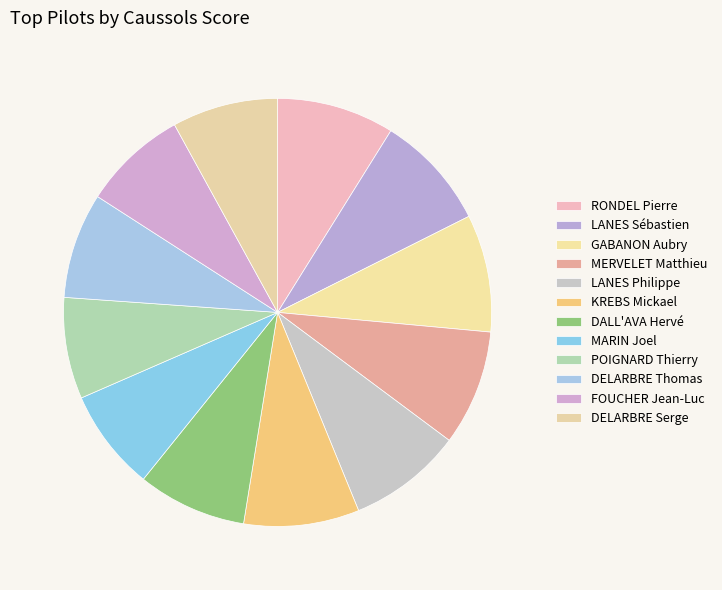

How many segments does this pie chart have?

12